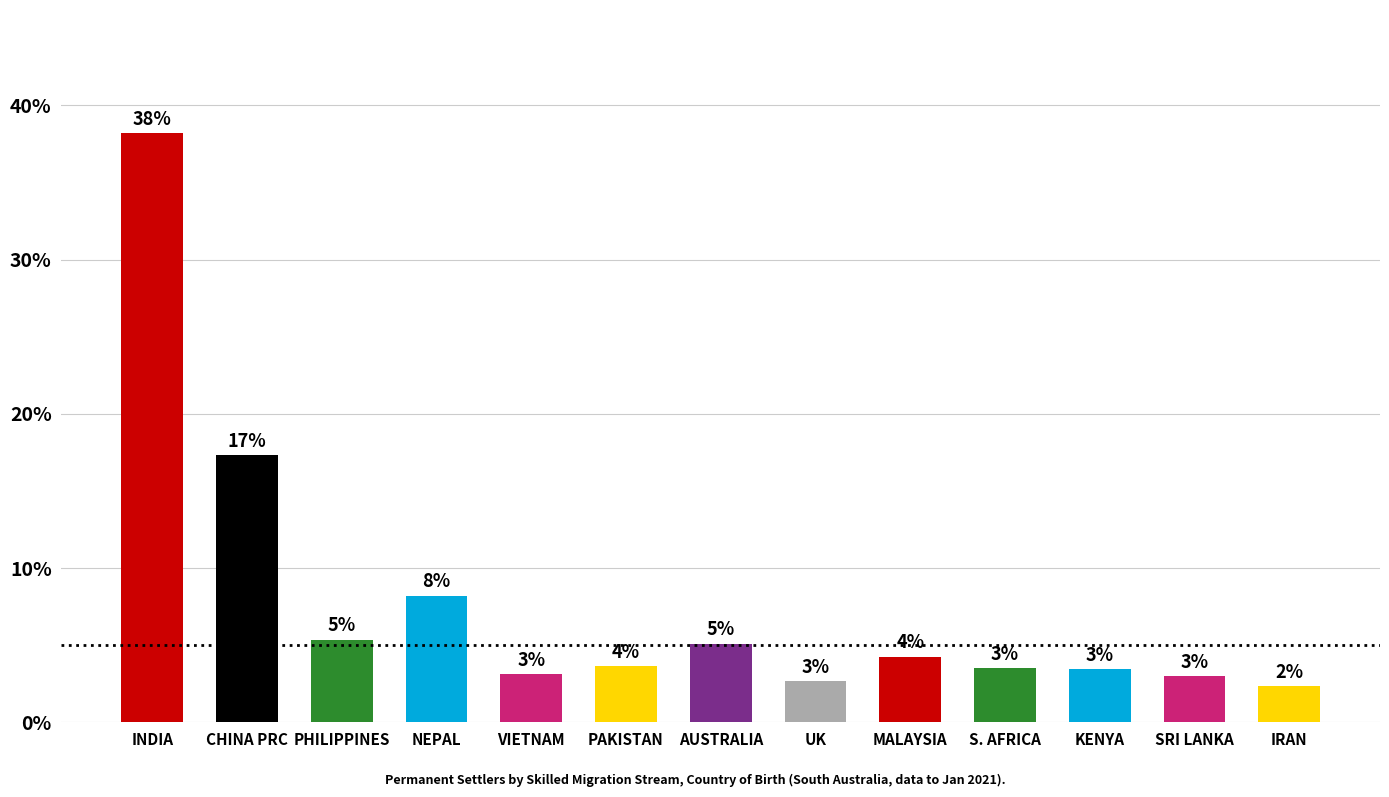

Which has a higher value, UK or S. AFRICA?

S. AFRICA